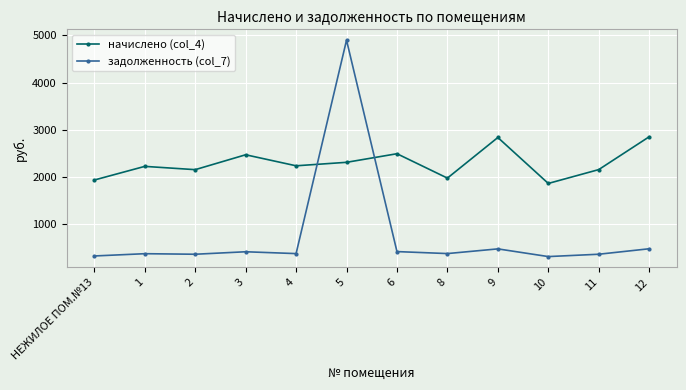

Between 1 and 9, which series saw the biggest shift?

начислено (col_4)